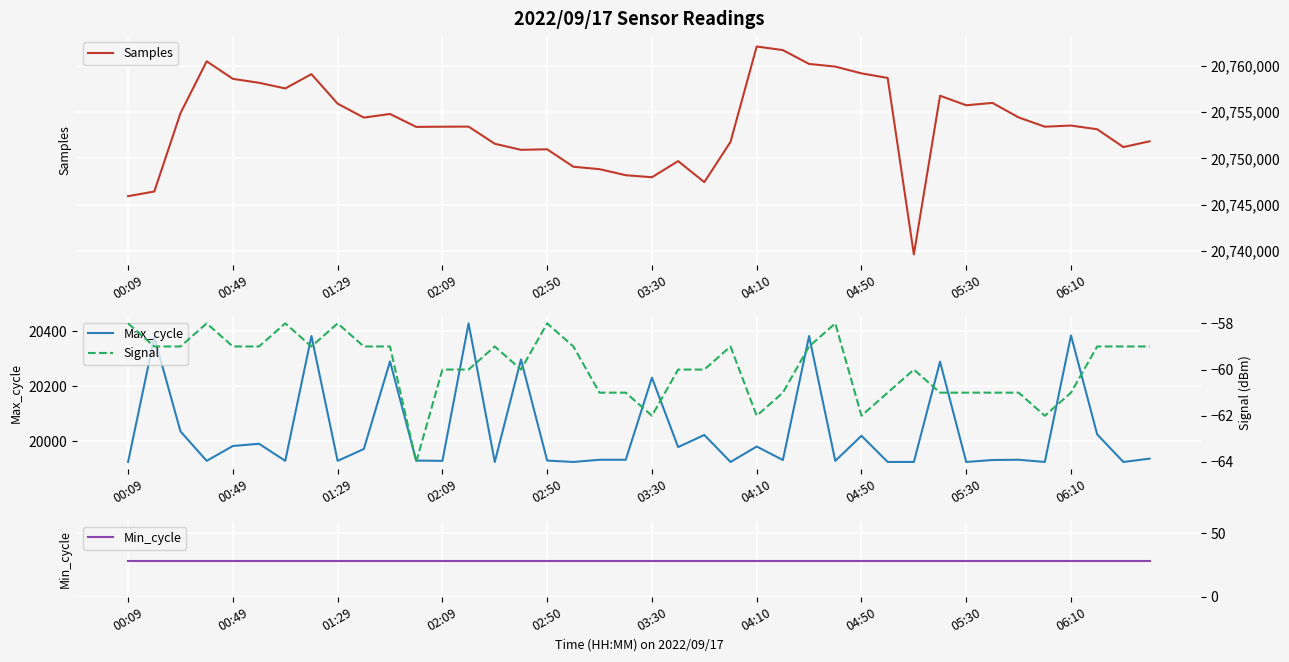

True or false: Max_cycle has more than 0 interior local peaks.

True